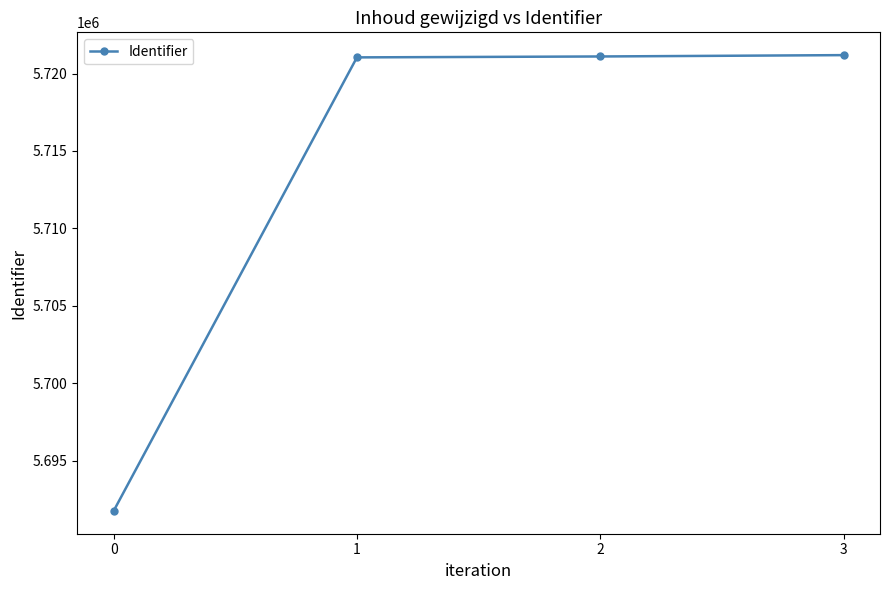

What is the change in value from 0 to 3?

+29445